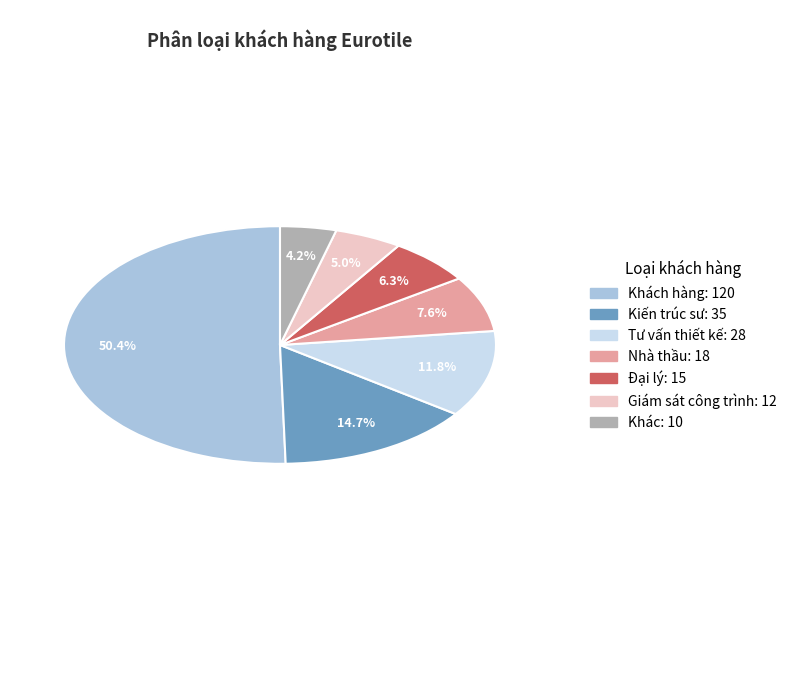

Which category accounts for the majority?

Khách hàng